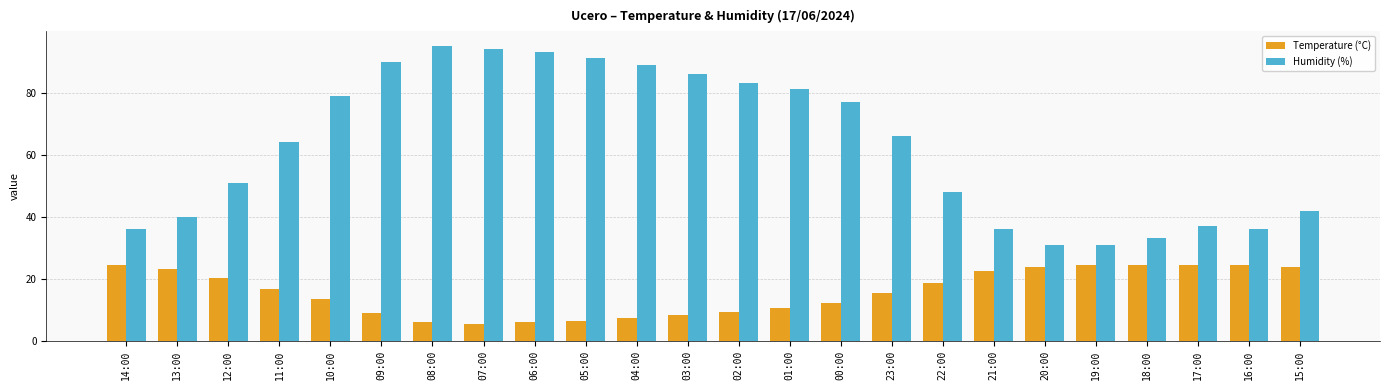

What is the label of the 6th bar from the right?

20:00